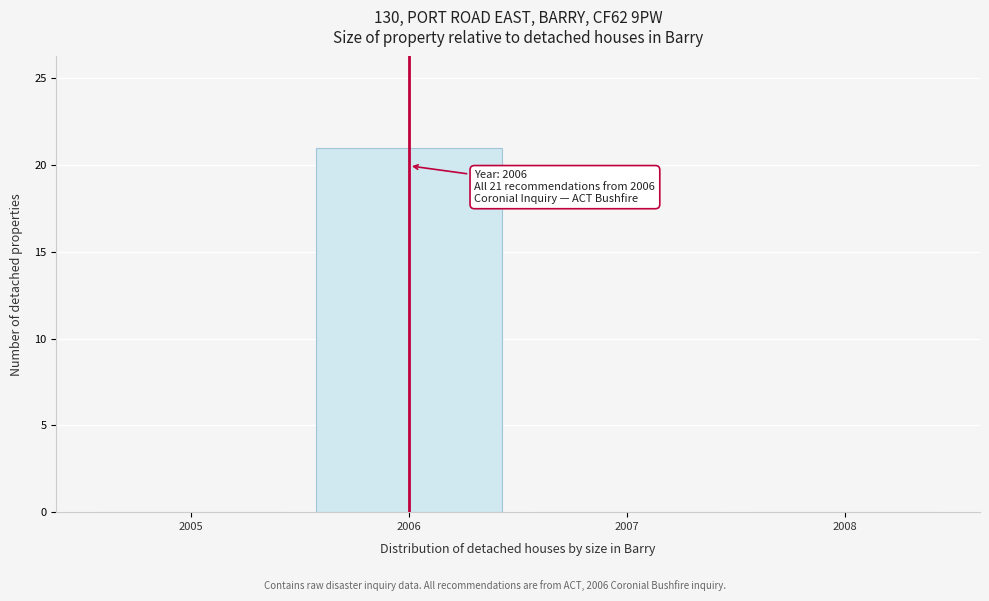

Which range on the x-axis has the tallest bar?

2005.5 to 2006.5